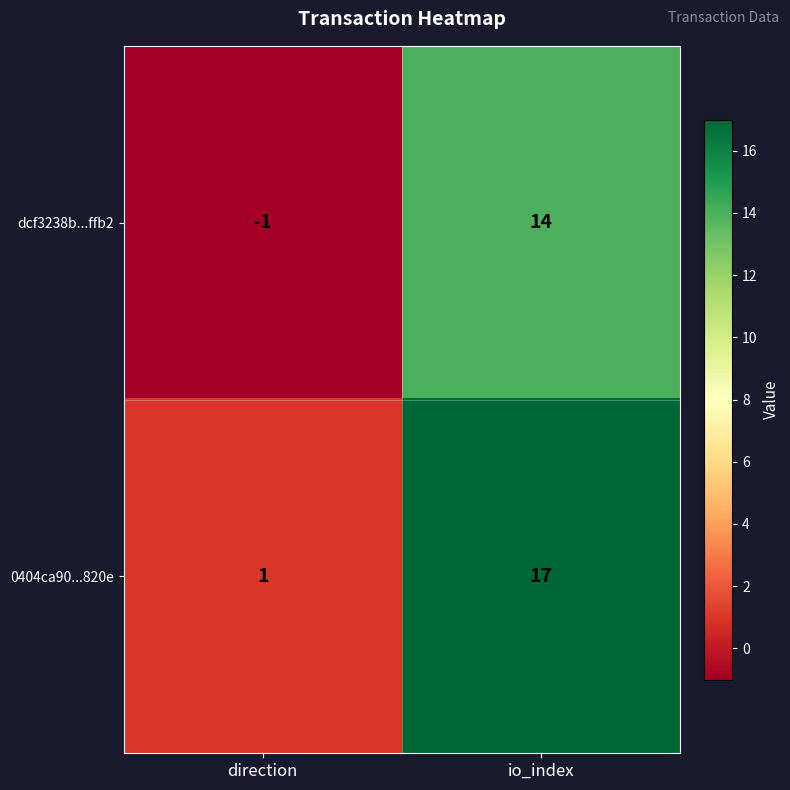

The value of dcf3238b...ffb2 at io_index is 14. True or false?

True